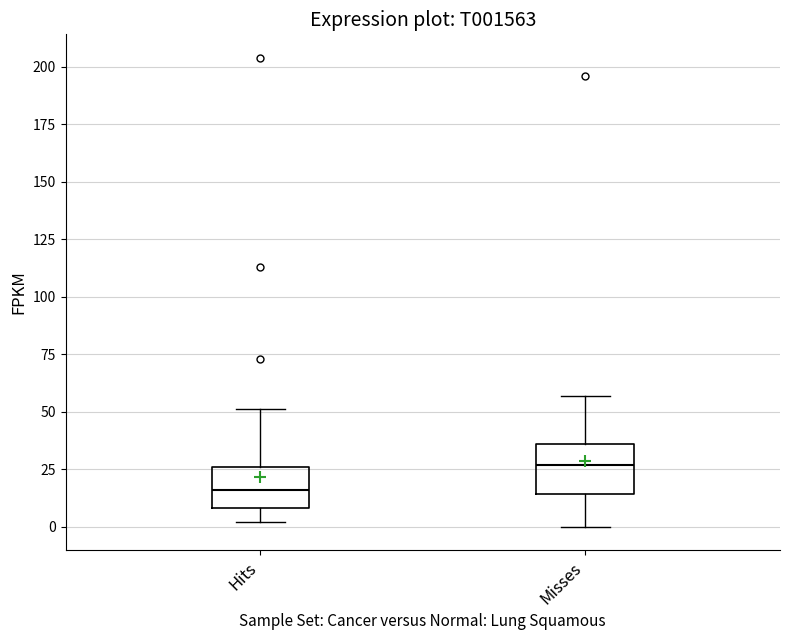

Reading left to right, read every box against the y-axis: the position of its median line, the range the box covers, and the ends of its whiskers. The values are not printed on the chart, so give them approximately, as read against the axis.

Hits: median 15, box 10 to 25, whiskers 0 to 50
Misses: median 25, box 15 to 35, whiskers 0 to 55